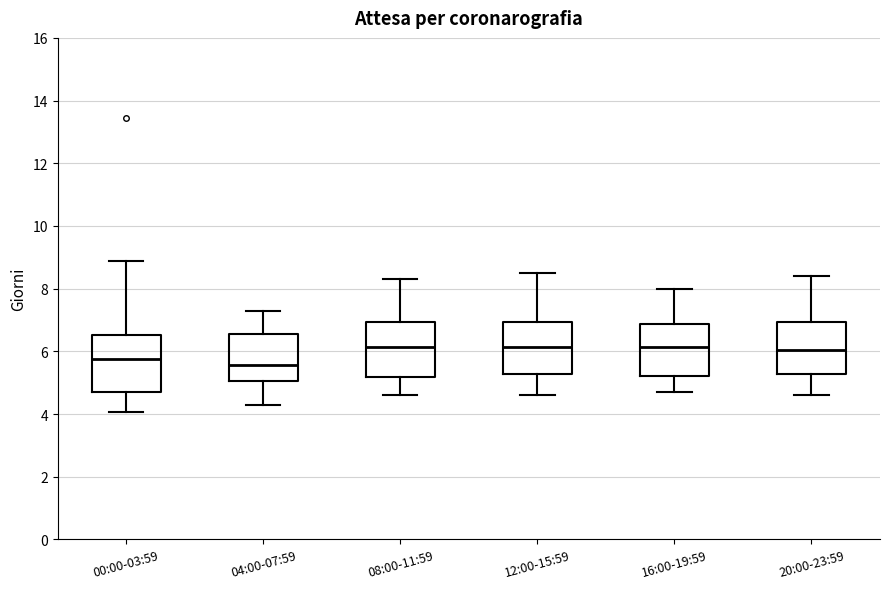

Reading left to right, read every box against the y-axis: the position of its median line, the range the box covers, and the ends of its whiskers. The values are not printed on the chart, so give them approximately, as read against the axis.

00:00-03:59: median 5.8, box 4.6 to 6.6, whiskers 4.0 to 8.8
04:00-07:59: median 5.6, box 5.0 to 6.6, whiskers 4.4 to 7.4
08:00-11:59: median 6.2, box 5.2 to 7.0, whiskers 4.6 to 8.4
12:00-15:59: median 6.2, box 5.2 to 7.0, whiskers 4.6 to 8.6
16:00-19:59: median 6.2, box 5.2 to 6.8, whiskers 4.8 to 8.0
20:00-23:59: median 6.0, box 5.2 to 7.0, whiskers 4.6 to 8.4